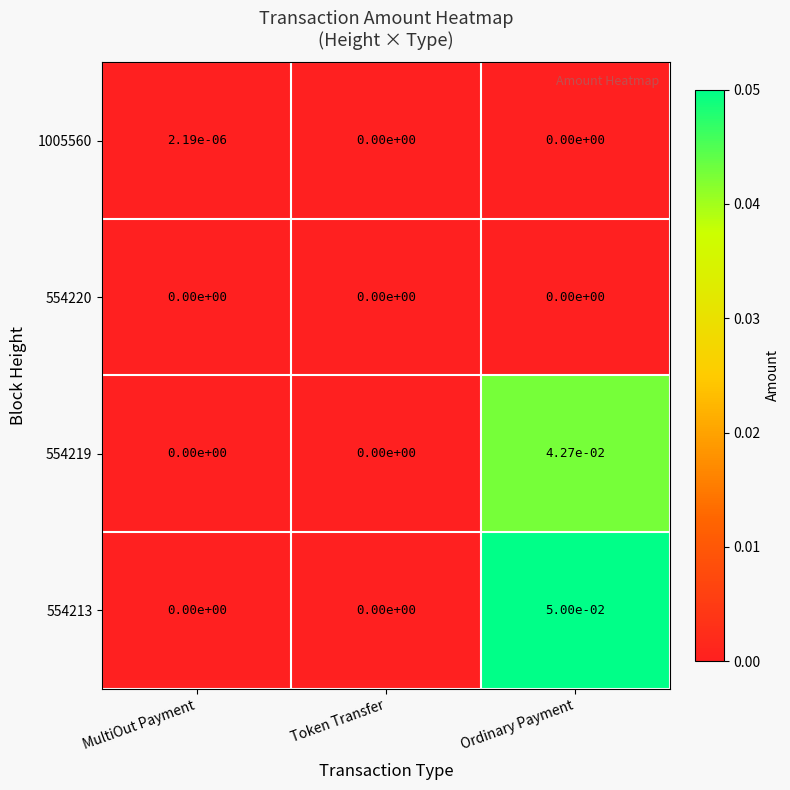

At which category is the sum across all series the highest?

Ordinary Payment